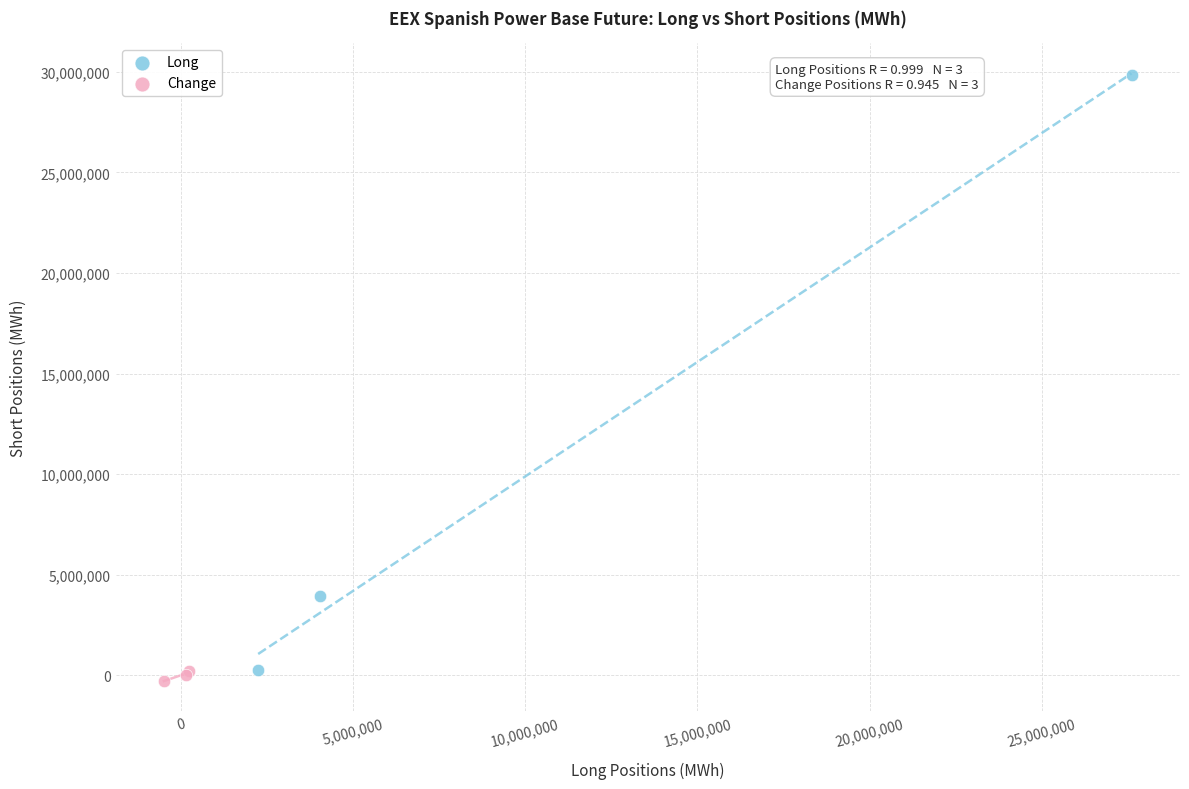

Which series has the largest Y range (max minus min)?

Long